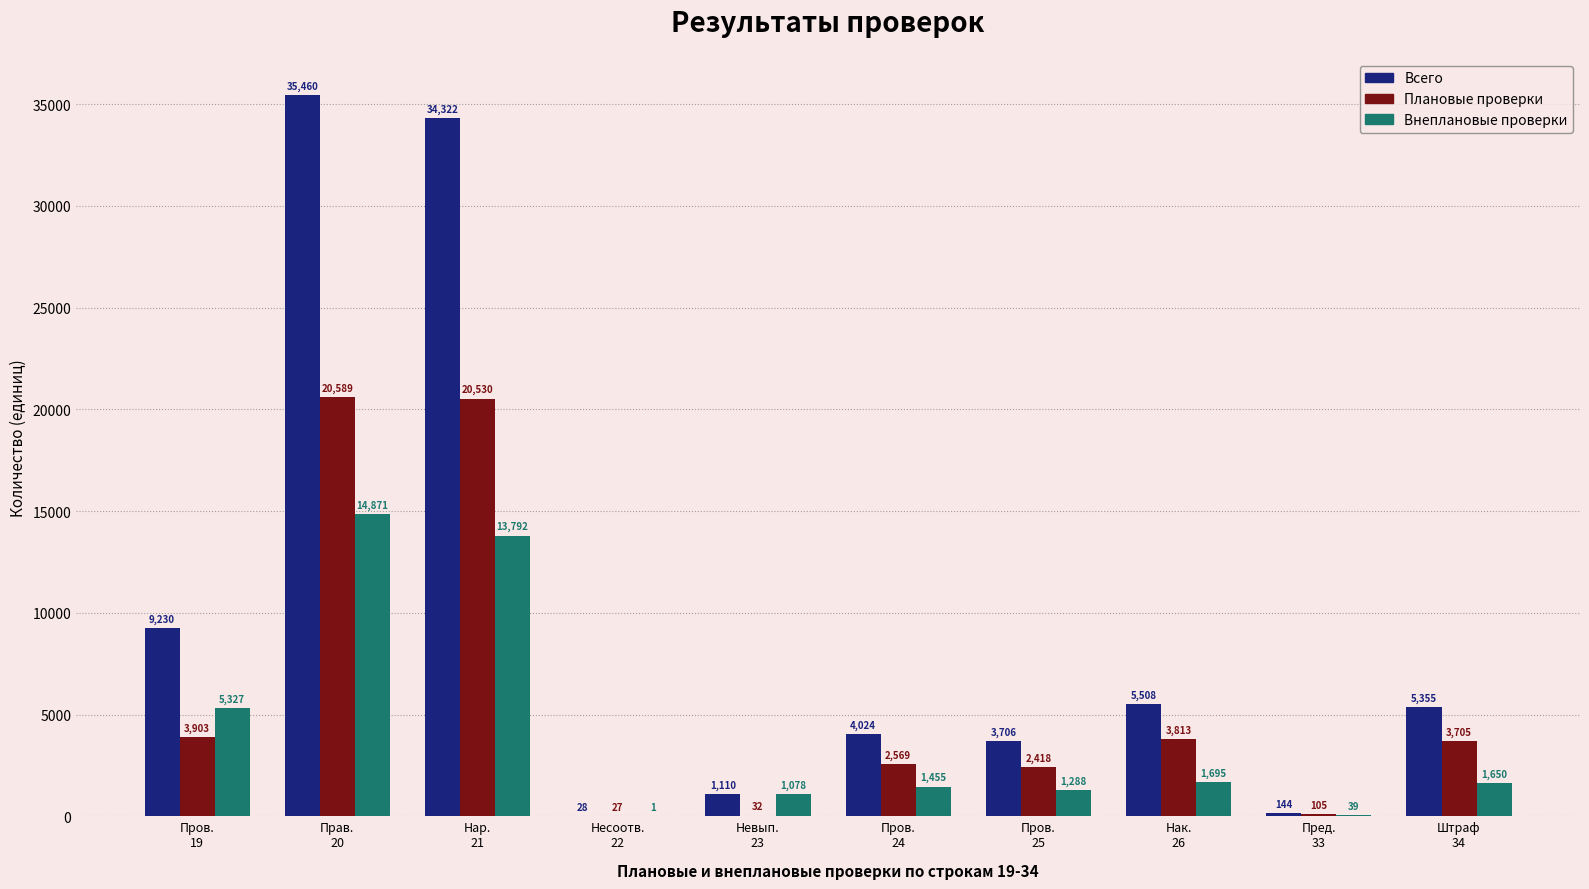

At which label does Всего reach its peak?

Прав.
20